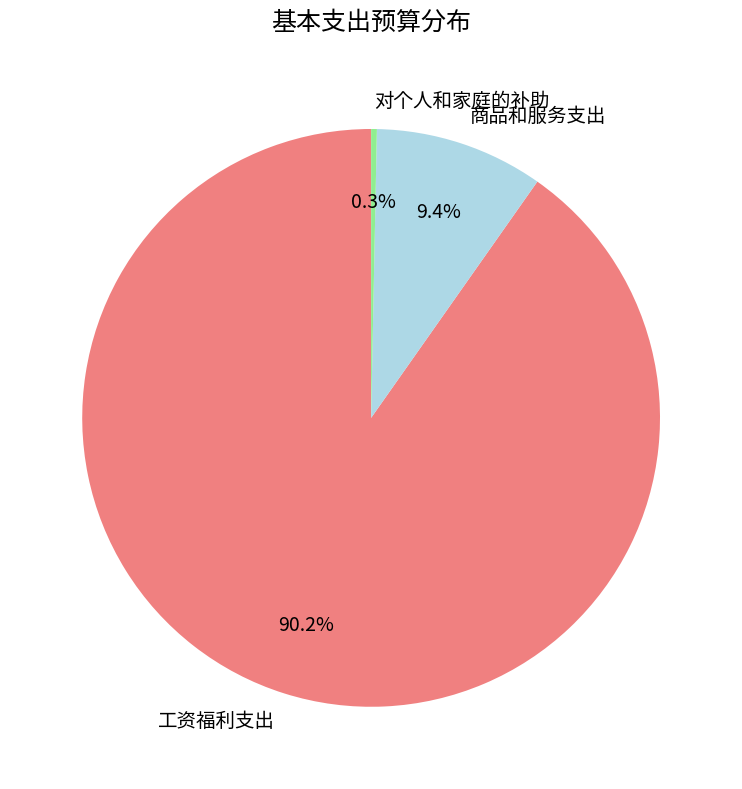

To the nearest percent, what is the difference between the 对个人和家庭的补助 and 工资福利支出 slice percentages?

90%